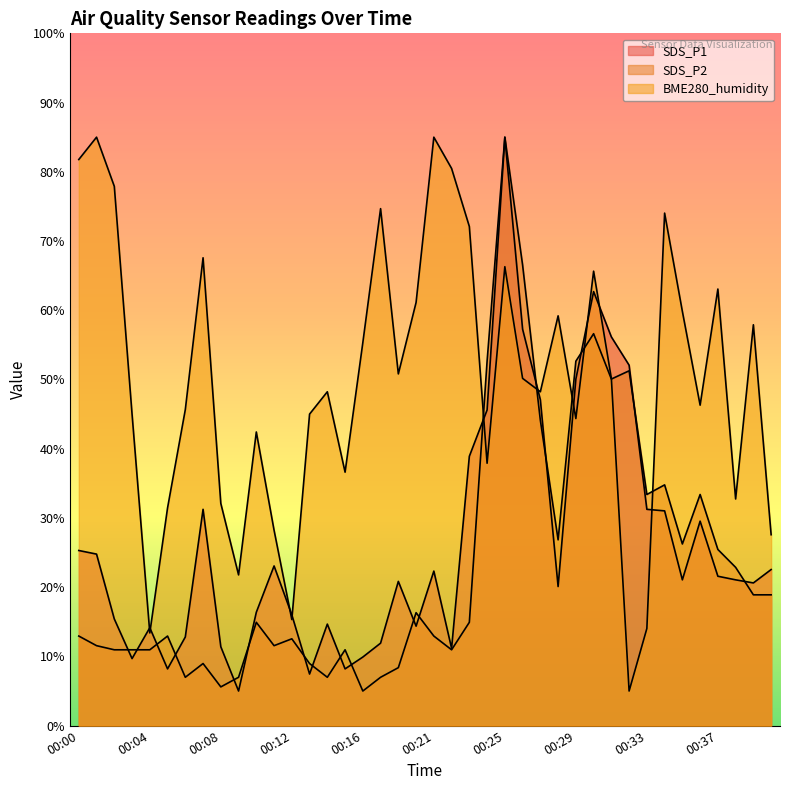

Reading left to right, extract all data points from this chart.

SDS_P1: 25.3	24.8	15.4	9.7	14.1	8.2	12.8	31.2	11.4	5.0	16.4	23.1	16.0	7.5	14.7	8.2	9.9	11.9	20.8	14.4	22.3	11.2	38.9	45.6	85.0	57.3	47.1	20.1	50.1	62.7	56.2	52.1	31.2	31.0	21.1	29.5	21.6	21.1	20.6	22.5
SDS_P2: 12.9	11.6	11.0	11.0	11.0	12.9	7.0	9.0	5.6	7.0	14.9	11.6	12.5	9.0	7.0	11.0	5.0	7.0	8.4	16.3	12.9	11.0	14.9	52.6	85.0	66.5	44.1	26.8	52.6	56.6	50.1	51.3	33.4	34.8	26.2	33.4	25.4	22.9	18.9	18.9
BME280_humidity: 81.8	85.0	77.9	45.0	13.4	31.5	45.6	67.6	32.1	21.8	42.4	28.2	15.3	45.0	48.2	36.6	55.3	74.7	50.8	61.1	85.0	80.5	72.1	37.9	66.3	50.2	48.2	59.2	44.4	65.6	50.2	5.0	14.0	74.0	59.8	46.3	63.1	32.7	57.9	27.6